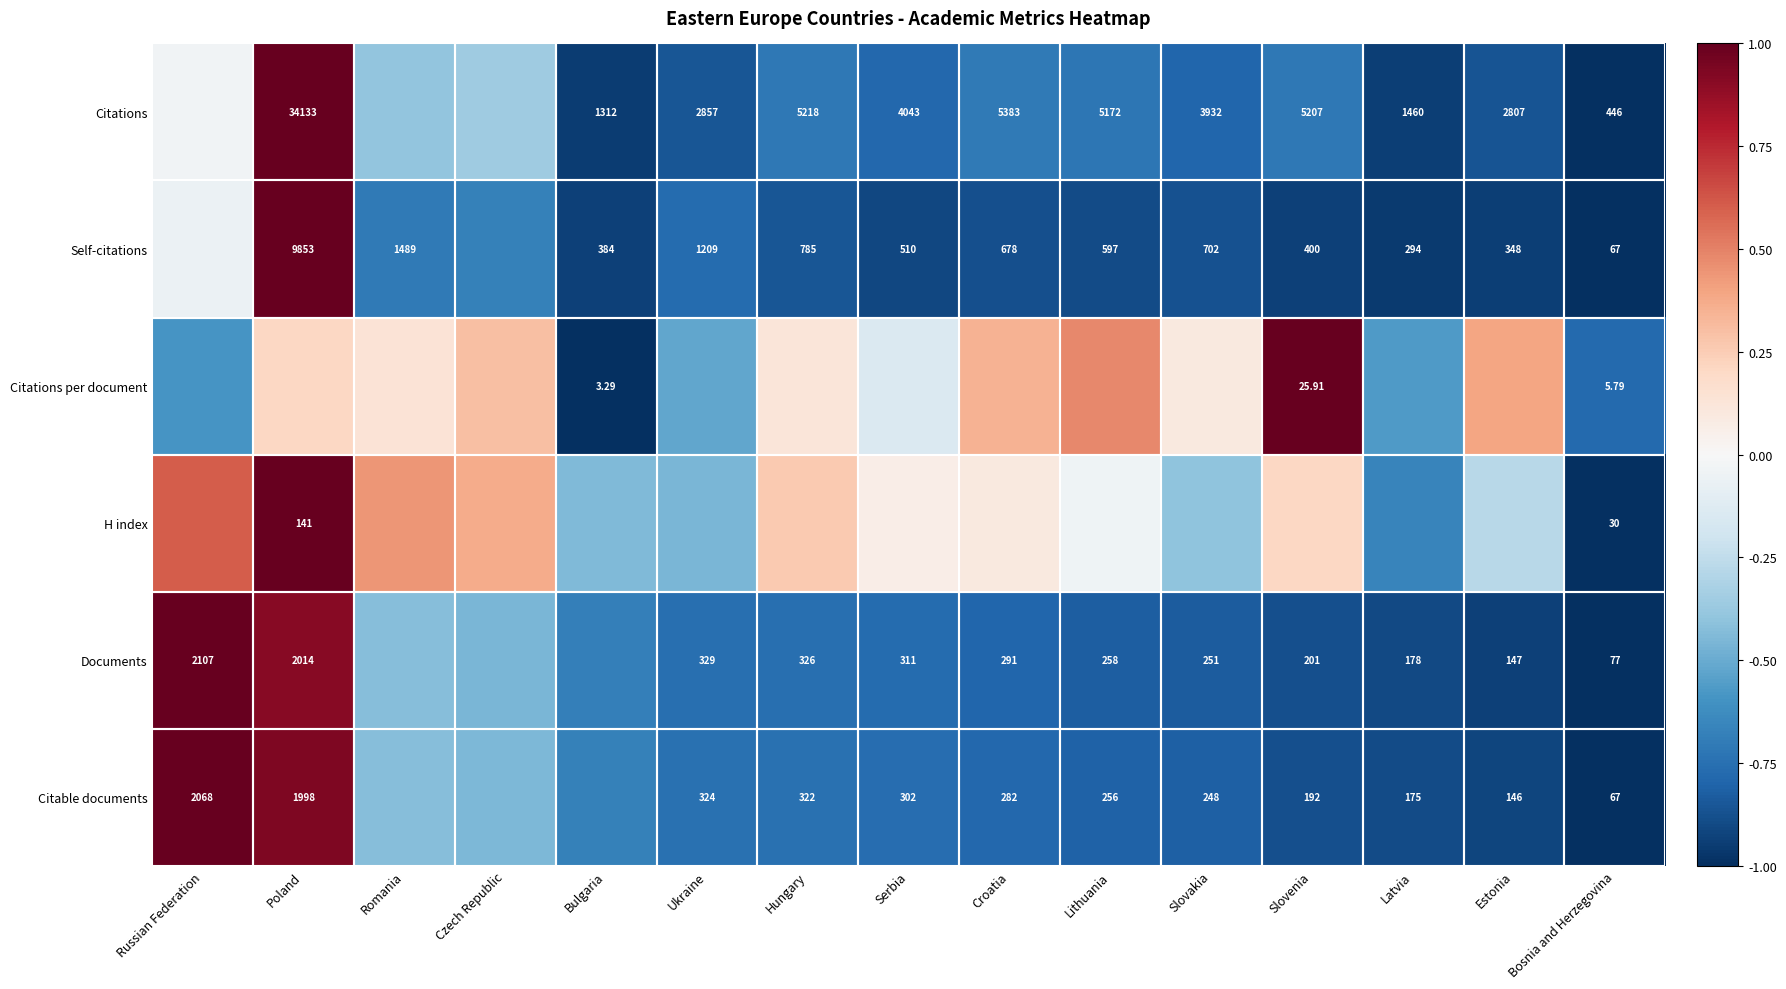

Is the value of Citations at Lithuania greater than the value of Self-citations at Bulgaria?

Yes